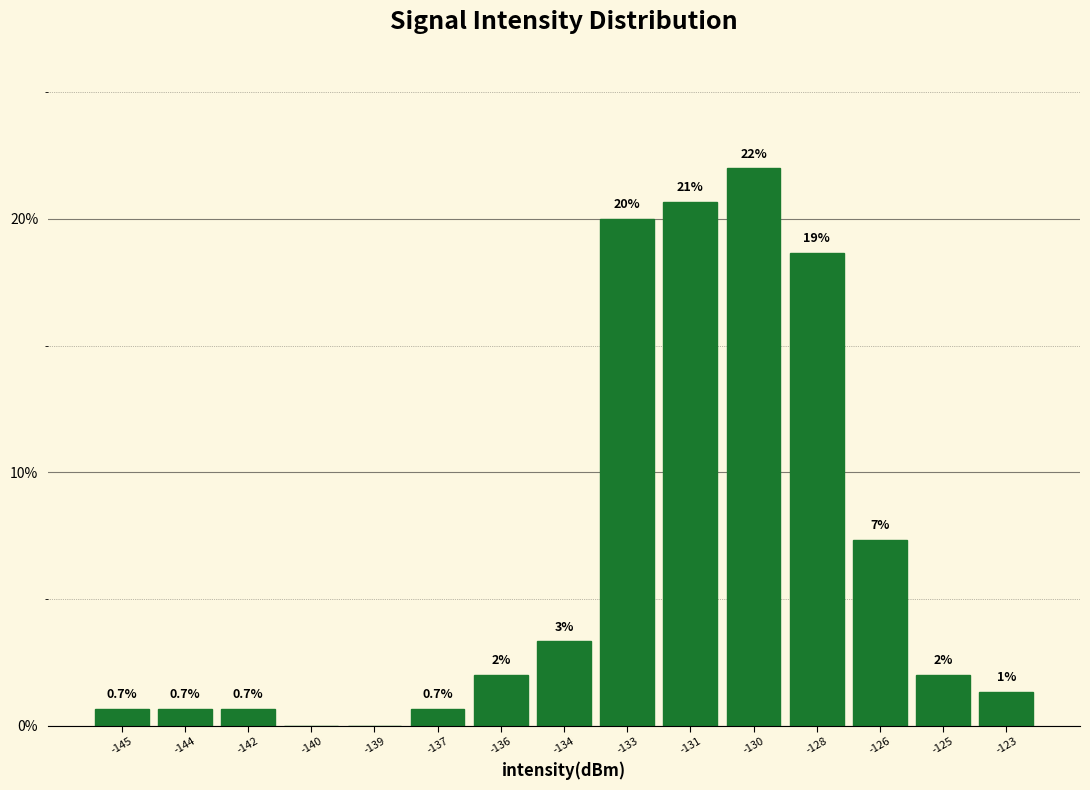

Where is the data nearest to the value 11?

-126